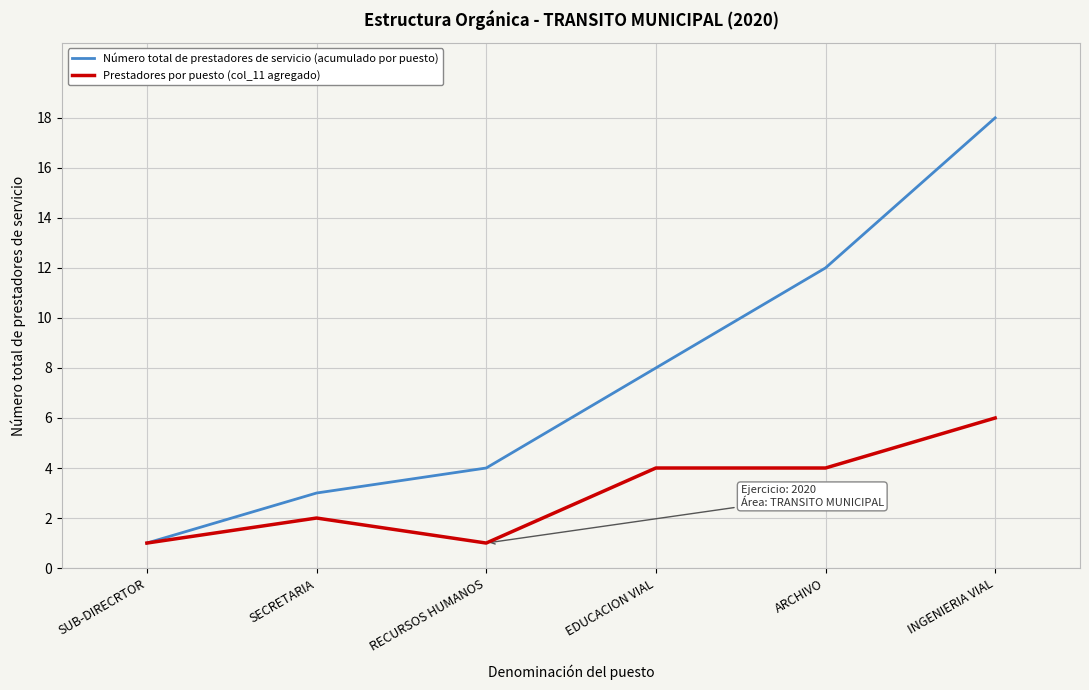

The value of Prestadores por puesto (col_11 agregado) at RECURSOS HUMANOS is 2. True or false?

False